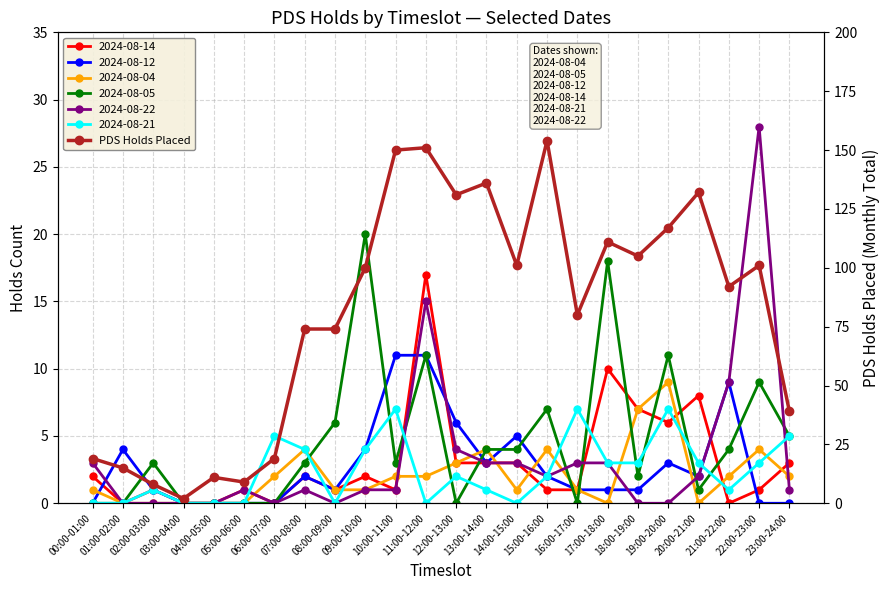

List the labels in order of value, largest first.

15:00-16:00, 11:00-12:00, 10:00-11:00, 13:00-14:00, 20:00-21:00, 12:00-13:00, 19:00-20:00, 17:00-18:00, 18:00-19:00, 14:00-15:00, 22:00-23:00, 09:00-10:00, 21:00-22:00, 16:00-17:00, 07:00-08:00, 08:00-09:00, 23:00-24:00, 00:00-01:00, 06:00-07:00, 01:00-02:00, 04:00-05:00, 05:00-06:00, 02:00-03:00, 03:00-04:00